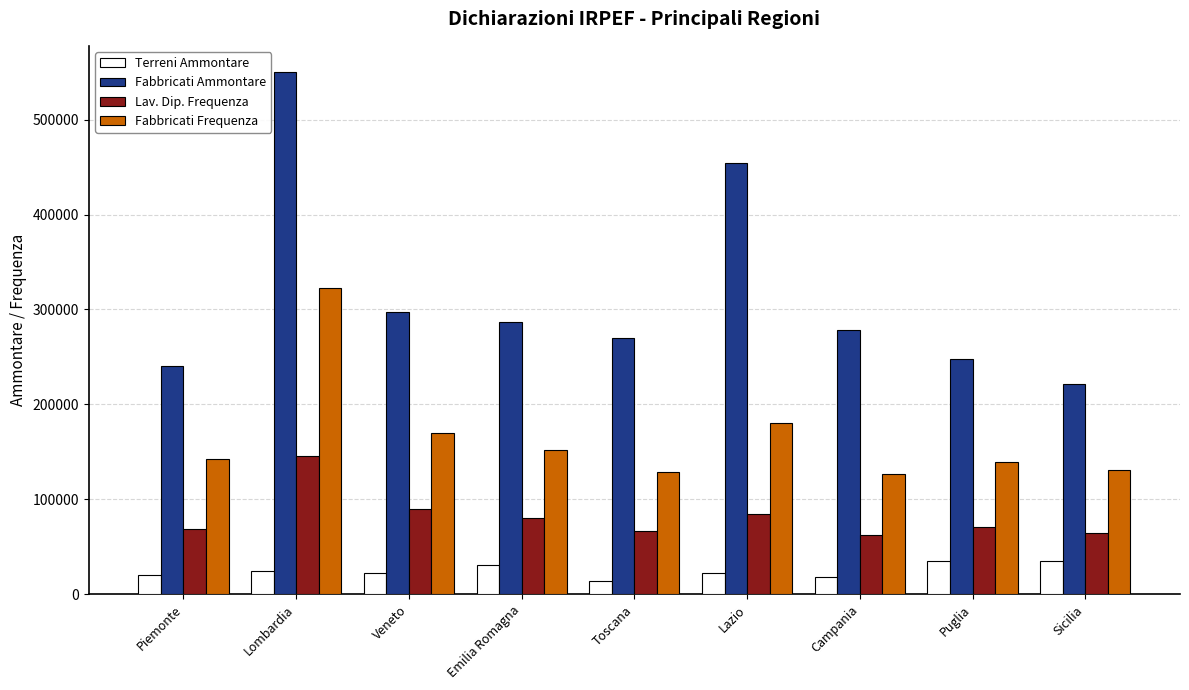

Which category has the lowest value in the Fabbricati Ammontare series?

Sicilia